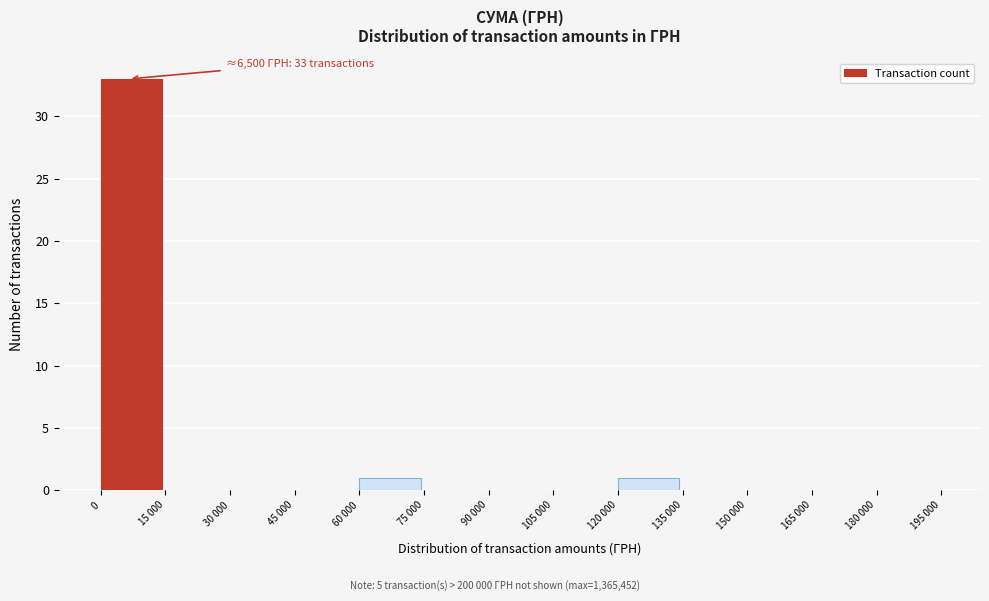

Reading left to right, extract all data points from this chart.

0=33	15 000=0	30 000=0	45 000=0	60 000=1	75 000=0	90 000=0	105 000=0	120 000=1	135 000=0	150 000=0	165 000=0	180 000=0